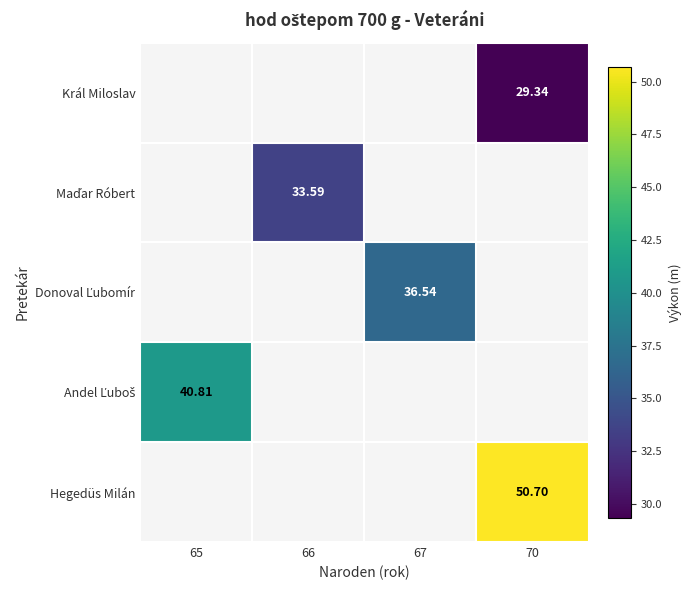

Count the number of data series in this chart.

5